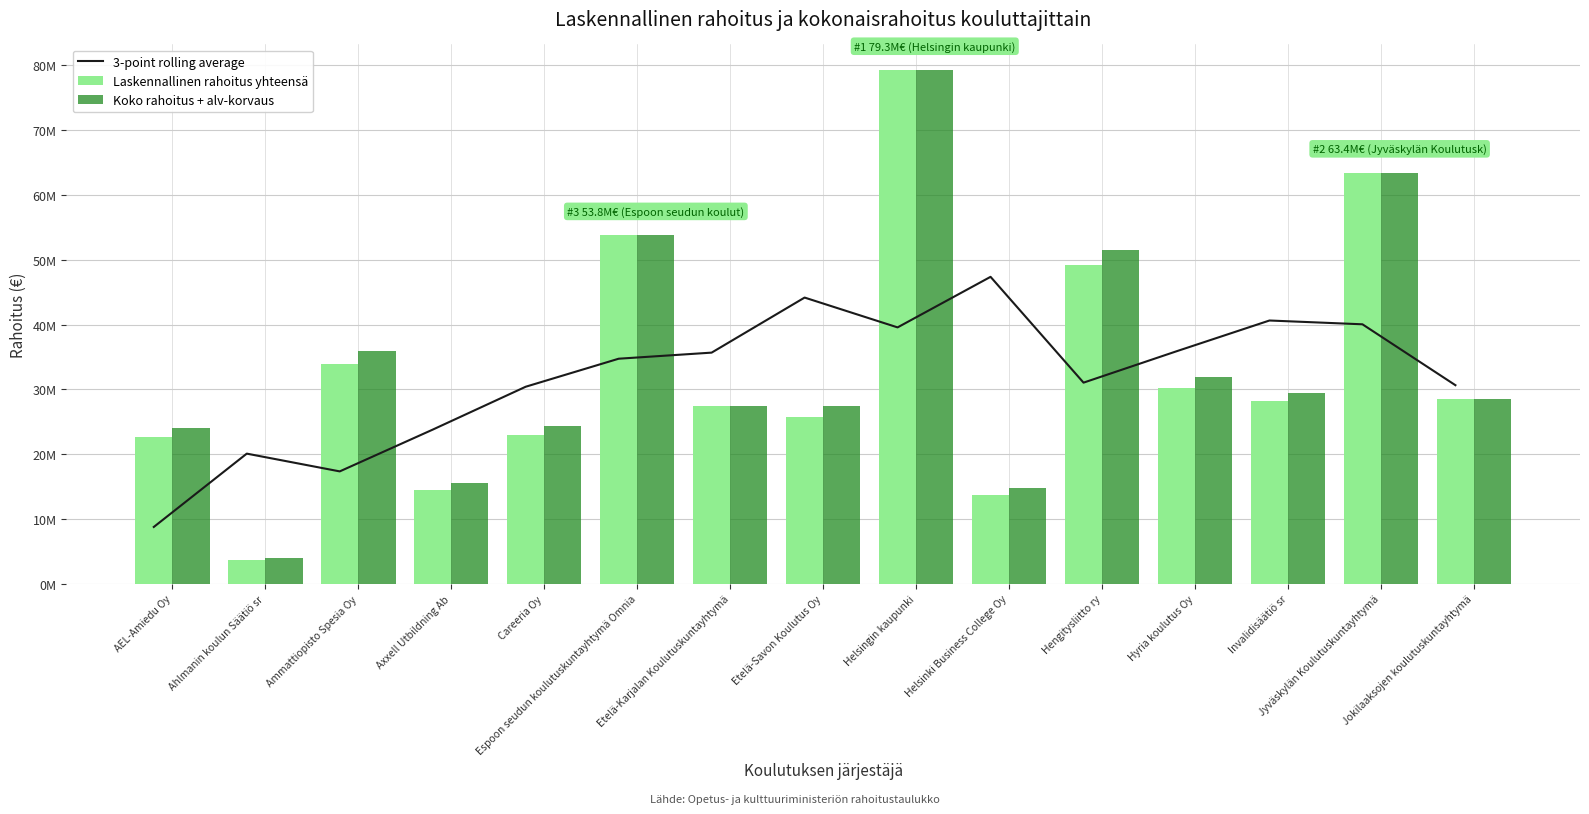

Which series has the largest range (max minus min)?

Laskennallinen rahoitus yhteensä